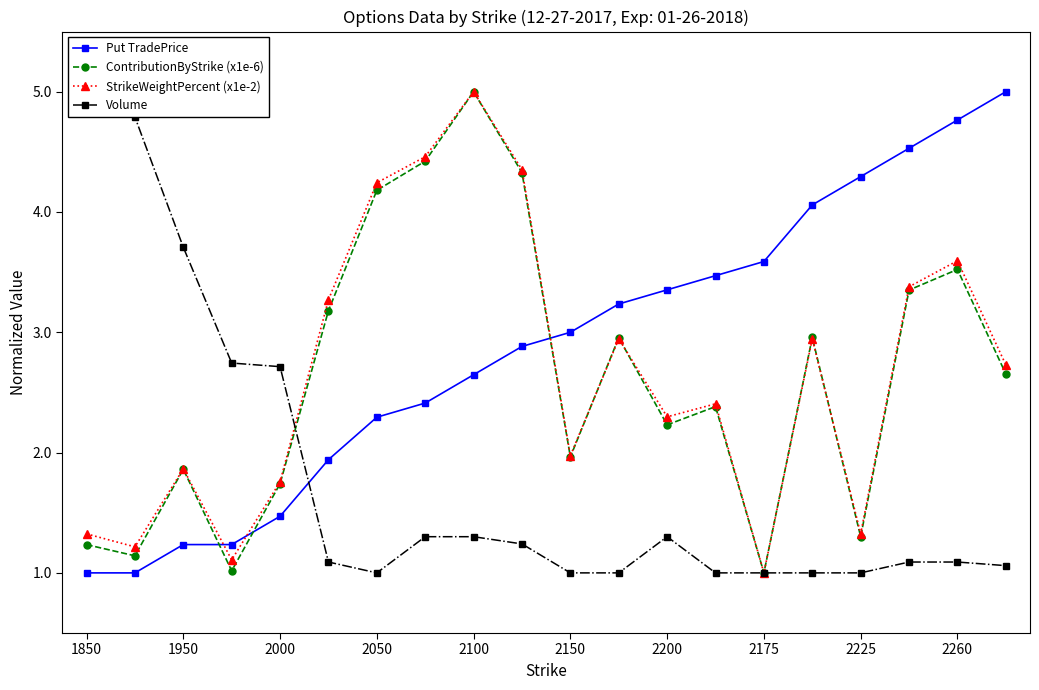

After their last crossing, which series has the higher values: Put TradePrice or ContributionByStrike (x1e-6)?

Put TradePrice